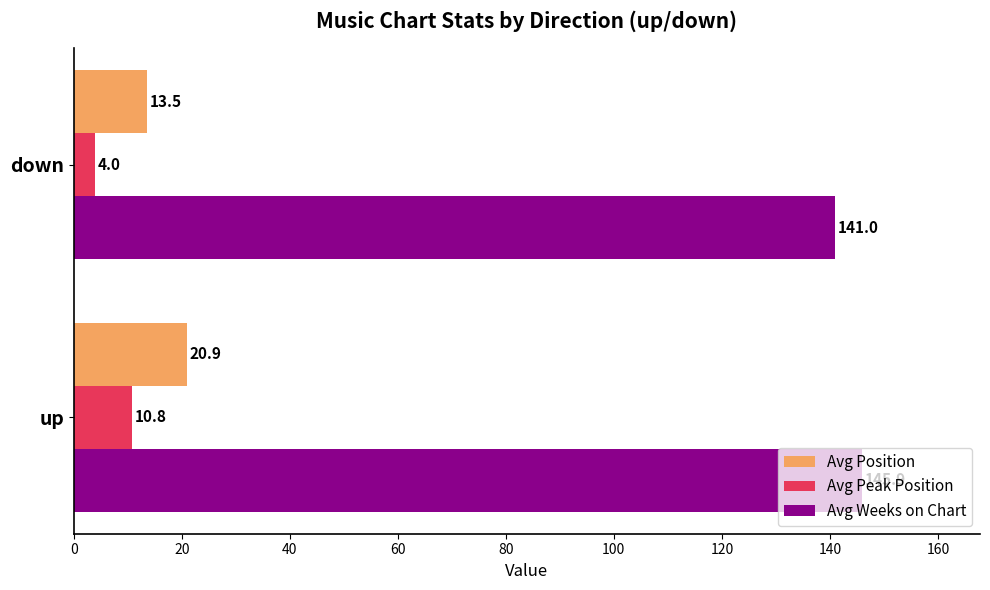

At which category is the sum across all series the highest?

up